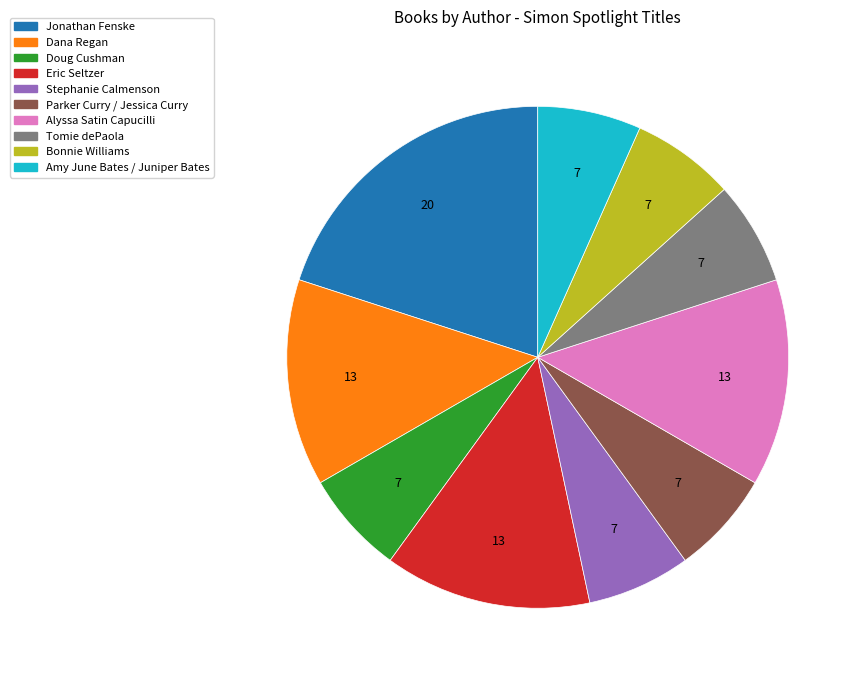

Between Tomie dePaola and Jonathan Fenske, which is larger?

Jonathan Fenske